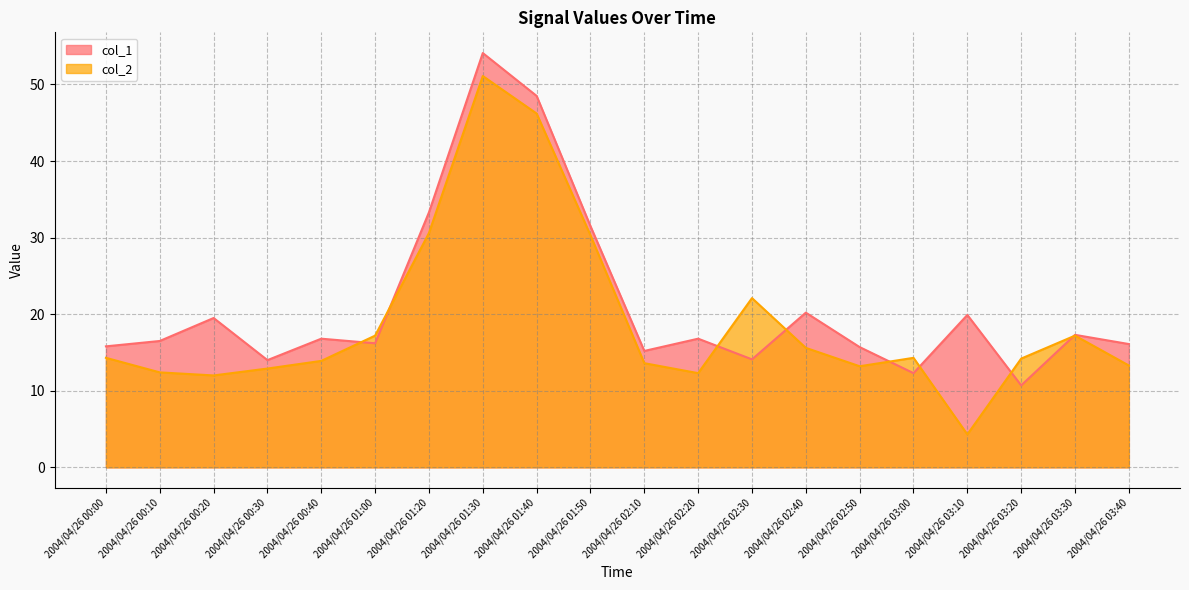

Between which two adjacent categories do col_1 and col_2 first intersect?

2004/04/26 00:40 and 2004/04/26 01:00